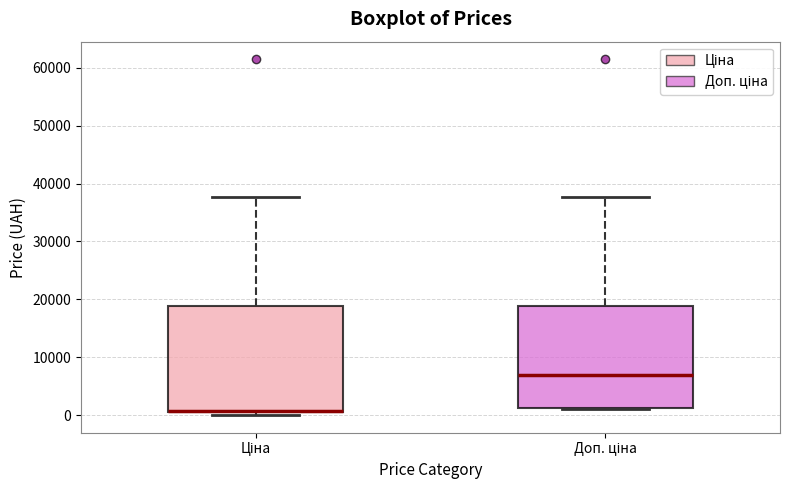

Where is the lower edge of the box for Ціна on the y-axis? The values are not printed on the chart, so give them approximately, as read against the axis.

1000